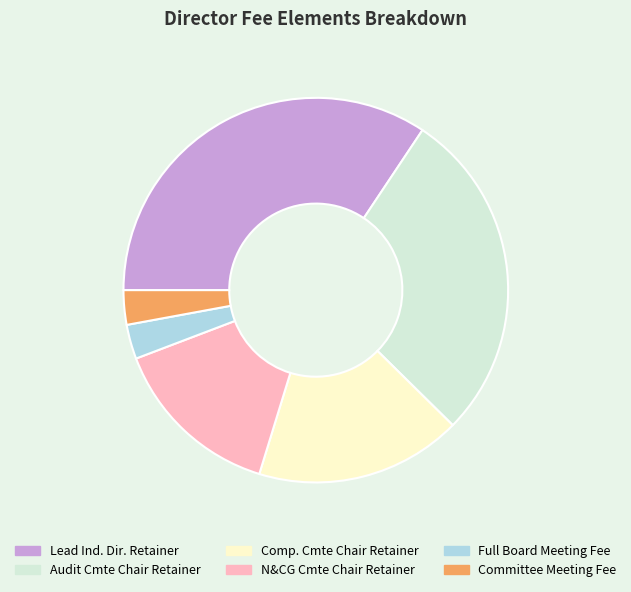

Is there a majority slice in this chart?

No